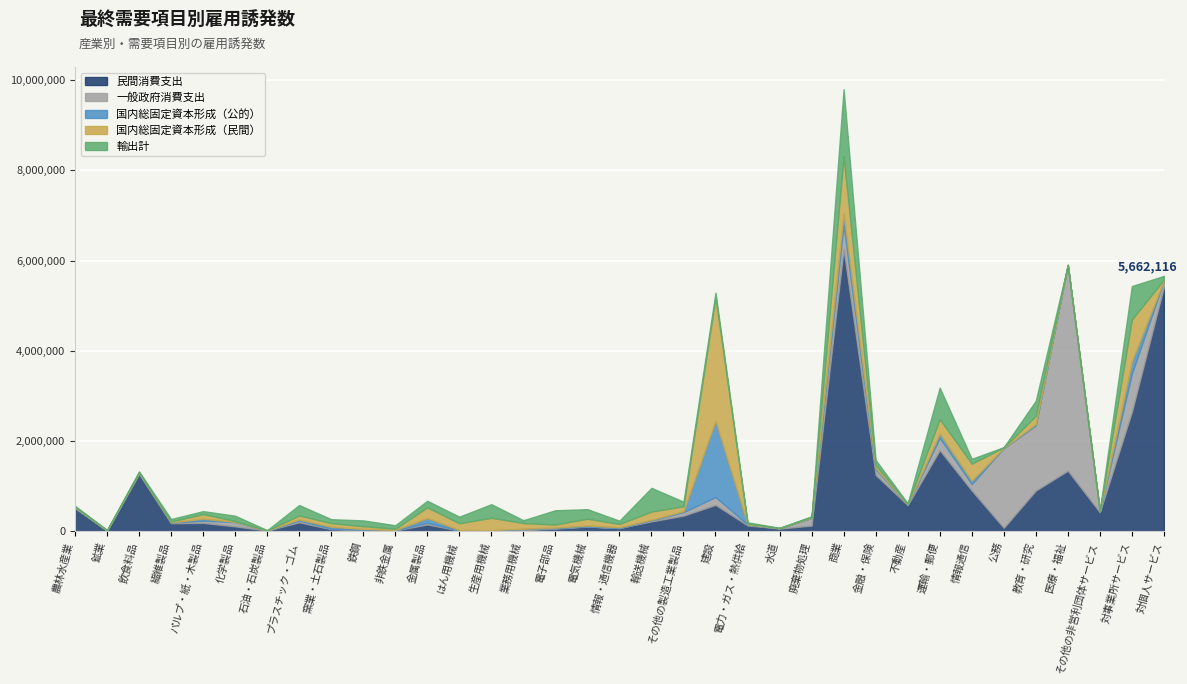

Rank the series at パルプ・紙・木製品 from highest to lowest value.

民間消費支出, 国内総固定資本形成（民間）, 輸出計, 一般政府消費支出, 国内総固定資本形成（公的）